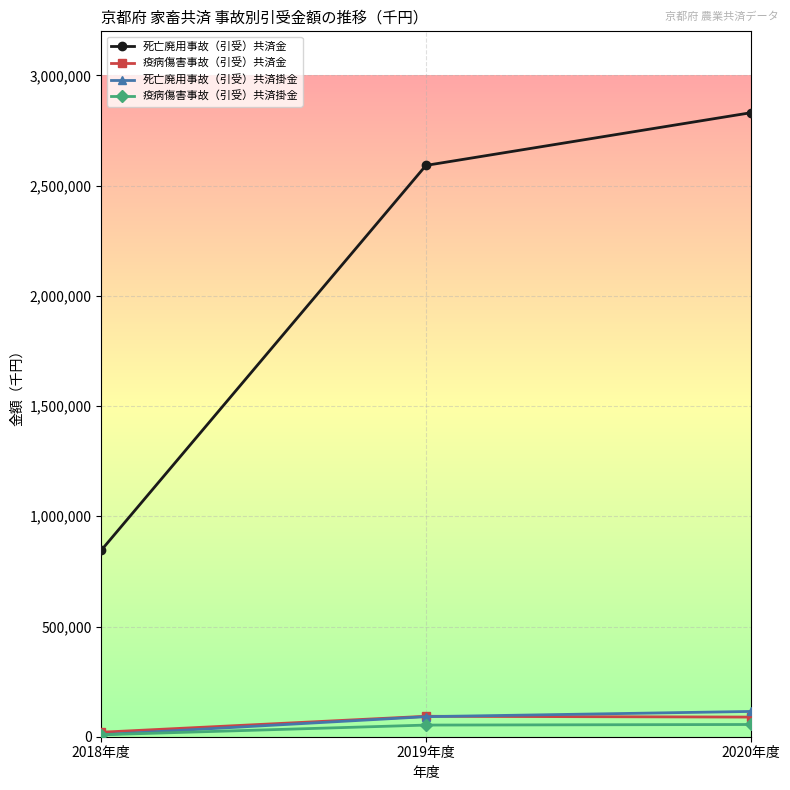

Is the value of 疫病傷害事故（引受）共済金 at 2018年度 greater than the value of 死亡廃用事故（引受）共済掛金 at 2019年度?

No